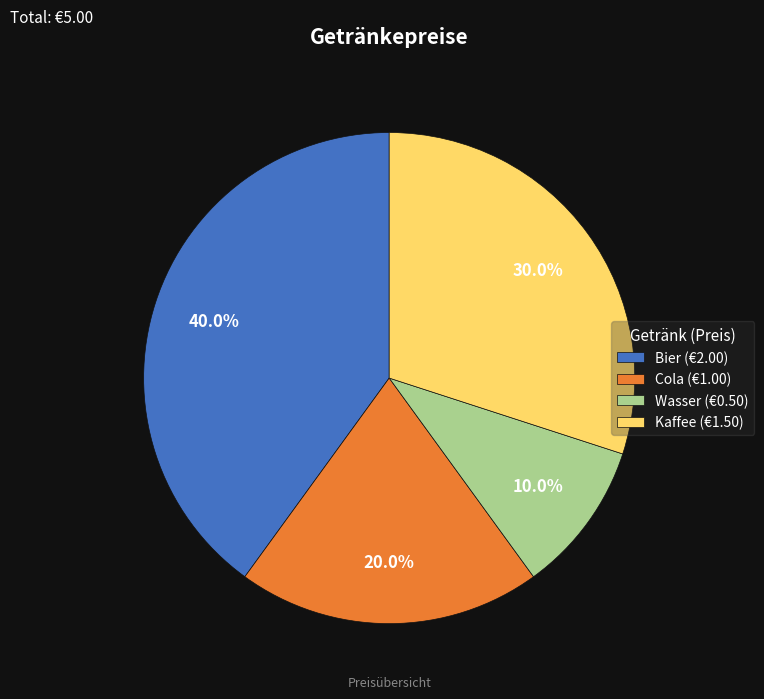

How much of the chart is everything except Kaffee (€1.50)?

70.0%